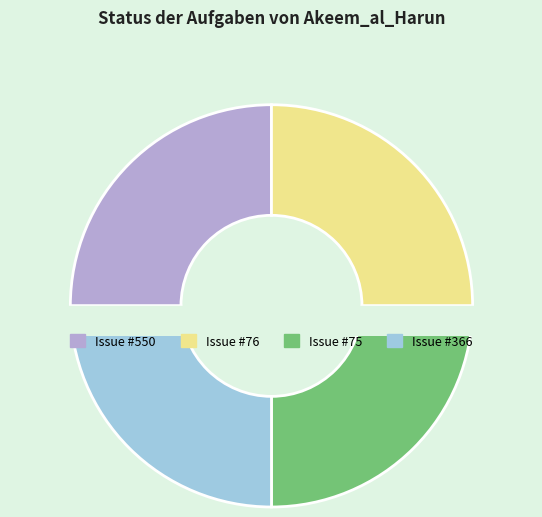

To the nearest percent, what percentage of the pie is 366?

25%